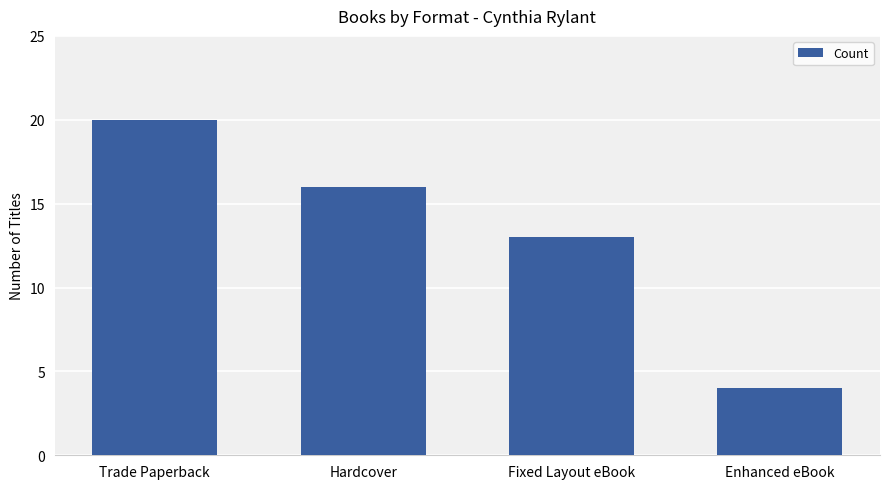

Count the number of data series in this chart.

1